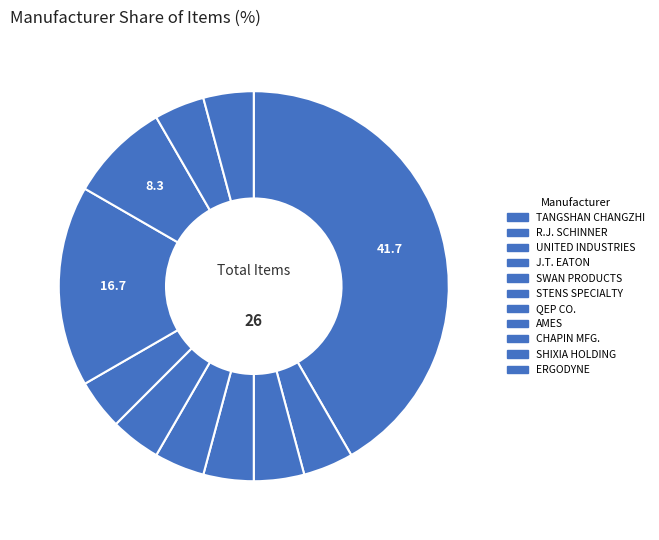

How many segments does this pie chart have?

11